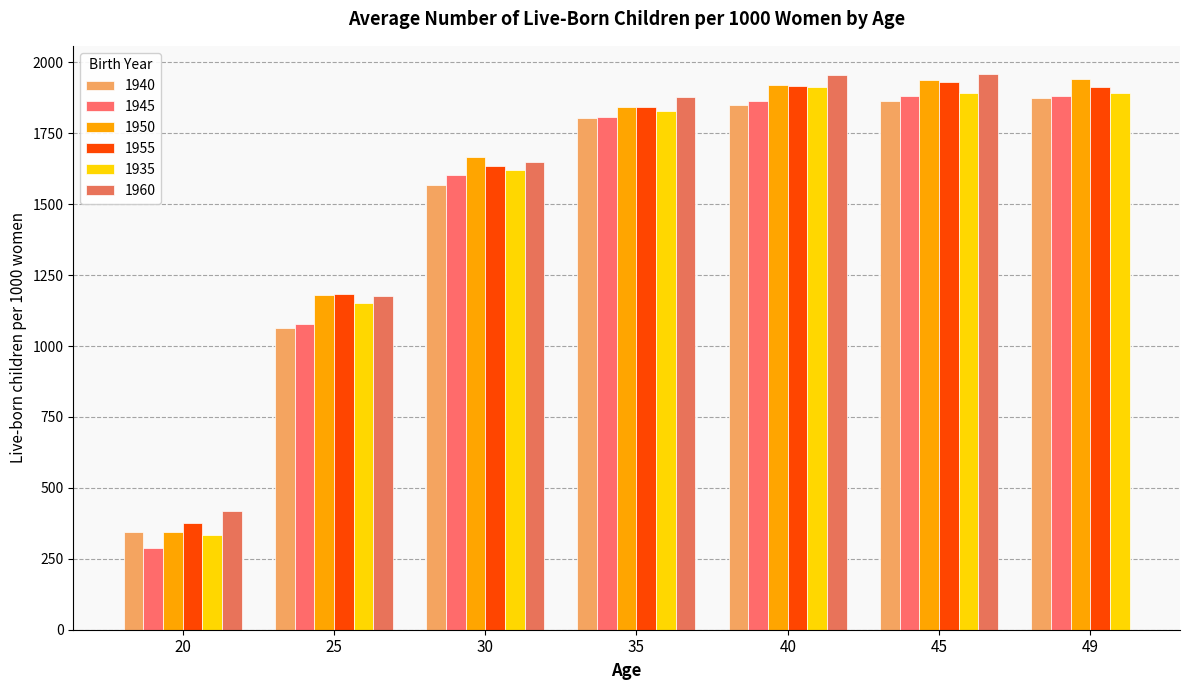

What is the approximate value of 1950 at 25, to the nearest 50?

1200